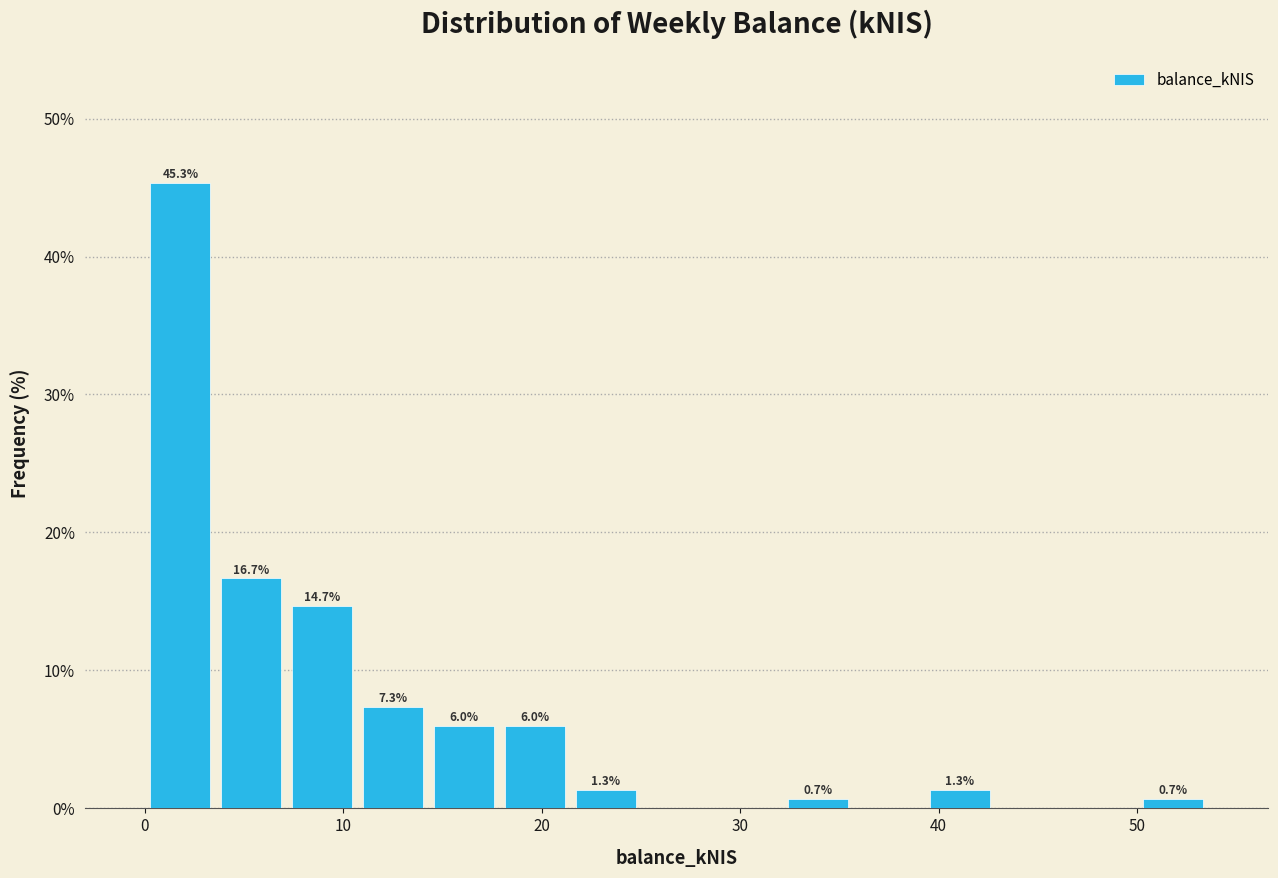

Read against the x-axis, roughly where is the centre of the tallest bar?

2